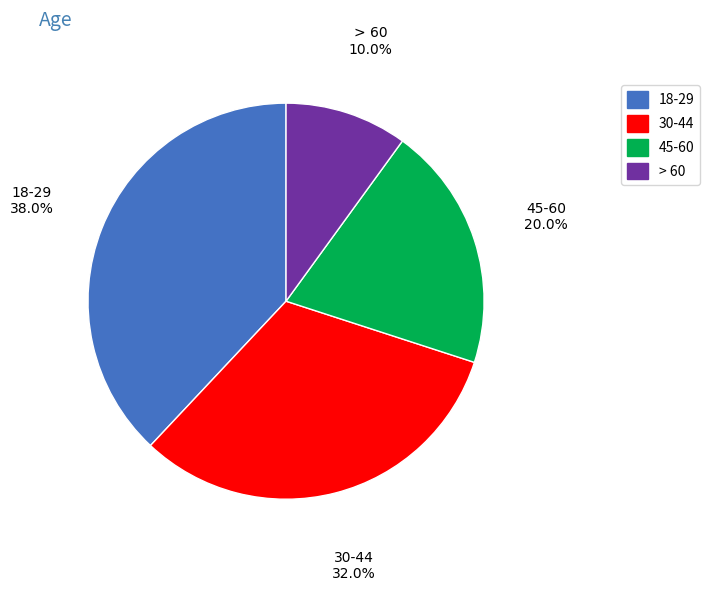

Approximately how many times larger is the value at 18-29 compared to 45-60?

1.9